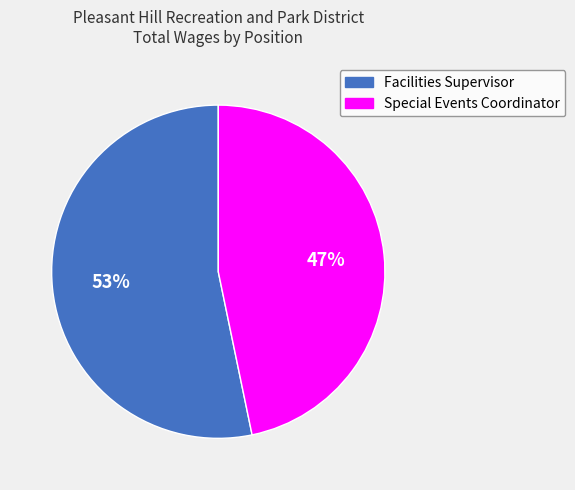

To the nearest percent, what is the average slice percentage?

50%